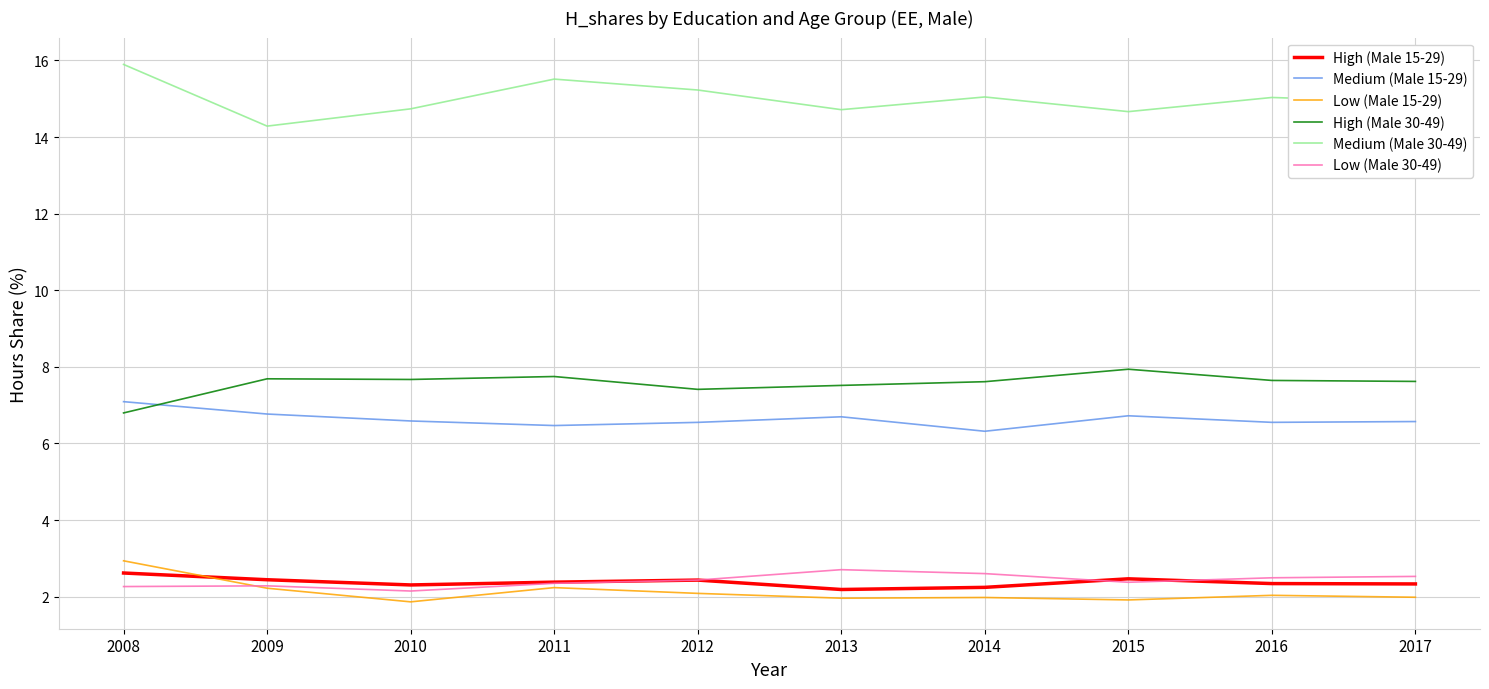

What are all the series names shown in the legend?

High (Male 15-29), Medium (Male 15-29), Low (Male 15-29), High (Male 30-49), Medium (Male 30-49), Low (Male 30-49)